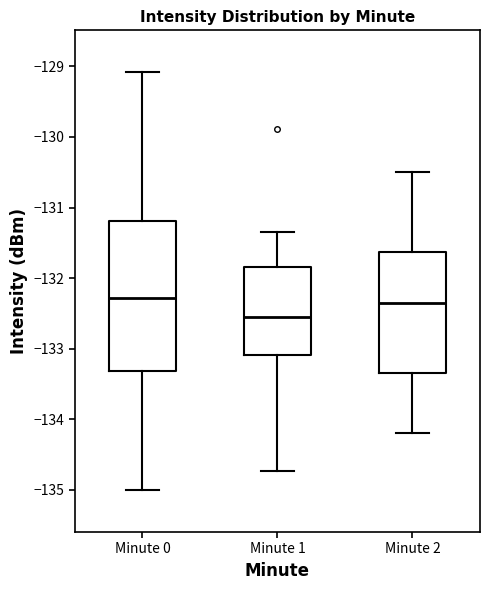

Where does the upper whisker of the box for Minute 0 end on the y-axis? The values are not printed on the chart, so give them approximately, as read against the axis.

-129.1